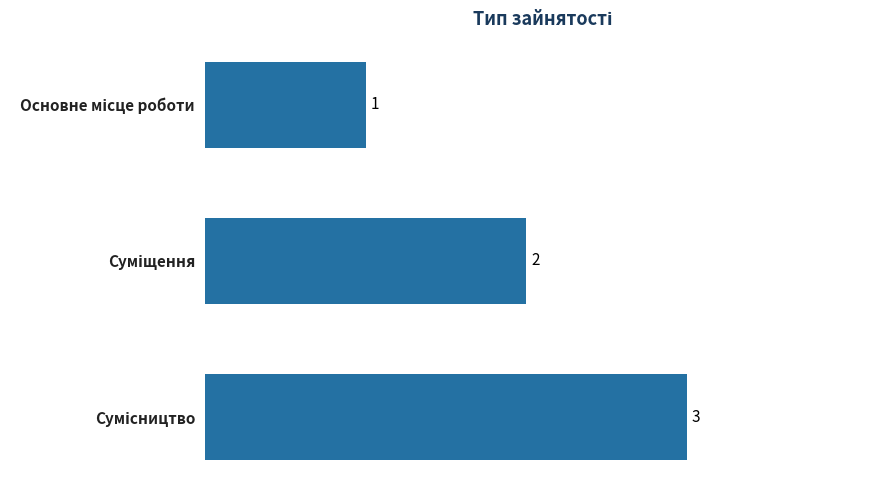

How many values are between 1 and 3?

3